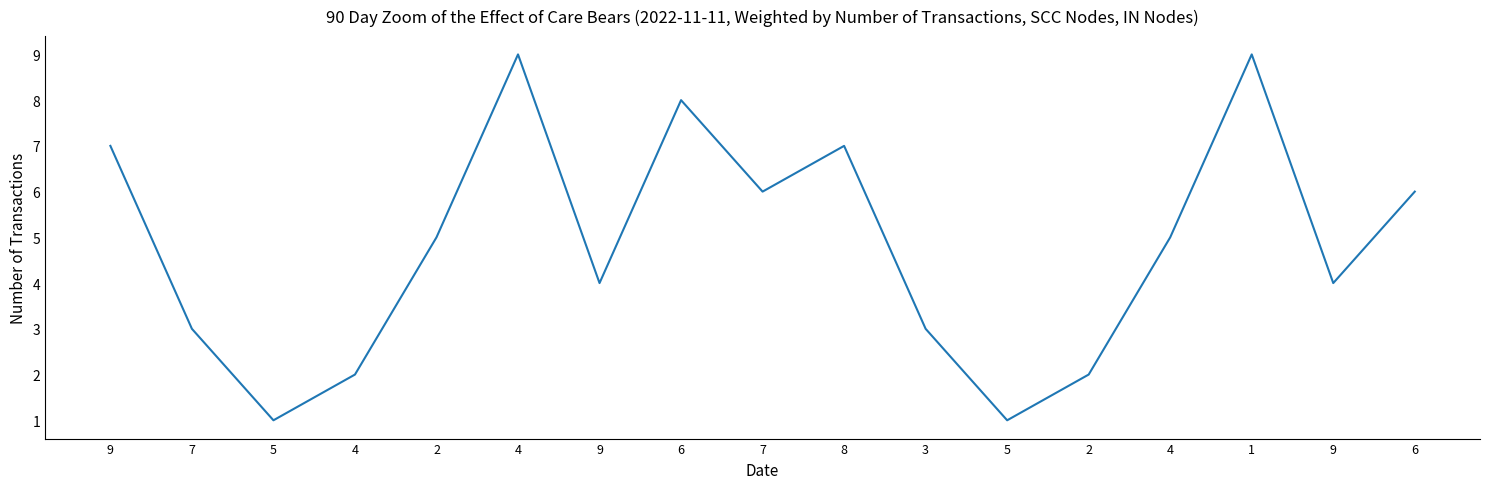

What is the ratio of the value at 2 to the value at 4?

1.0